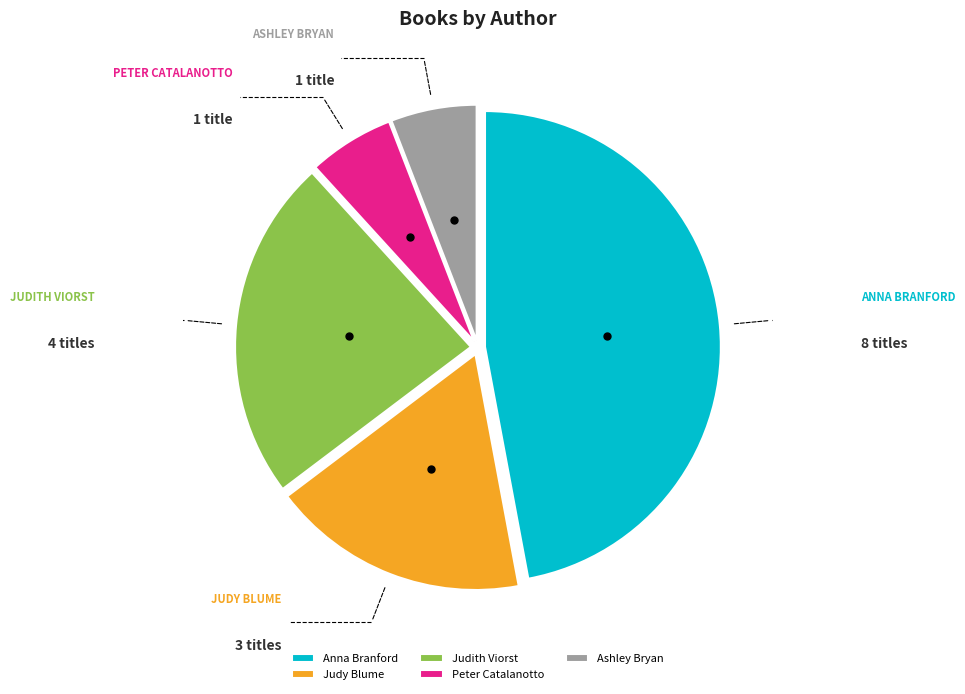

Which category has the biggest portion of the pie?

Anna Branford